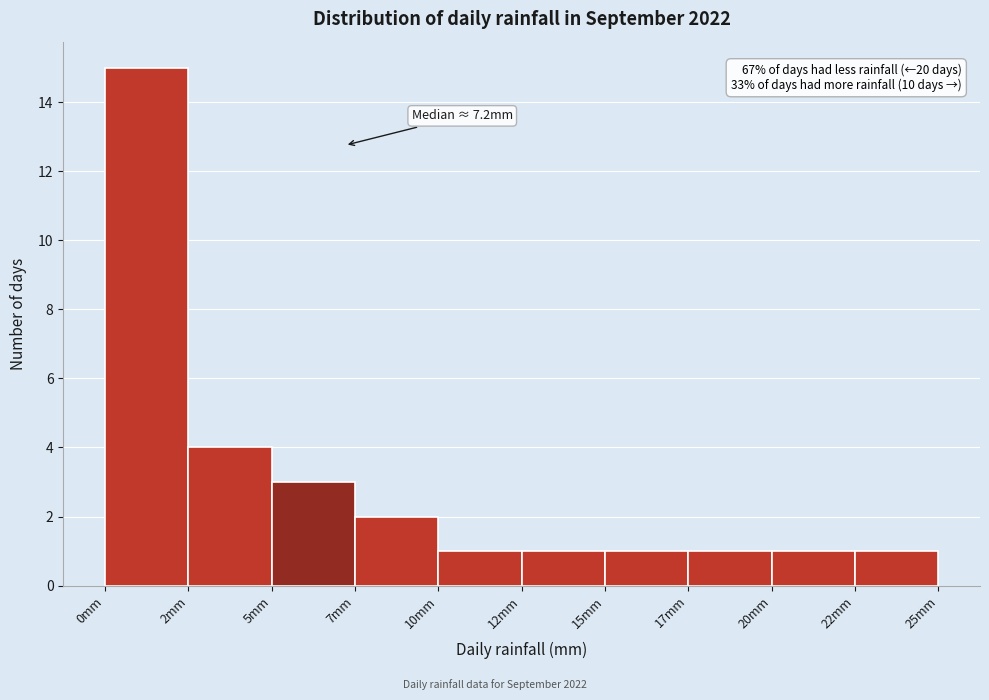

Reading left to right, extract all data points from this chart.

0mm=15	2mm=4	5mm=3	7mm=2	10mm=1	12mm=1	15mm=1	17mm=1	20mm=1	22mm=1